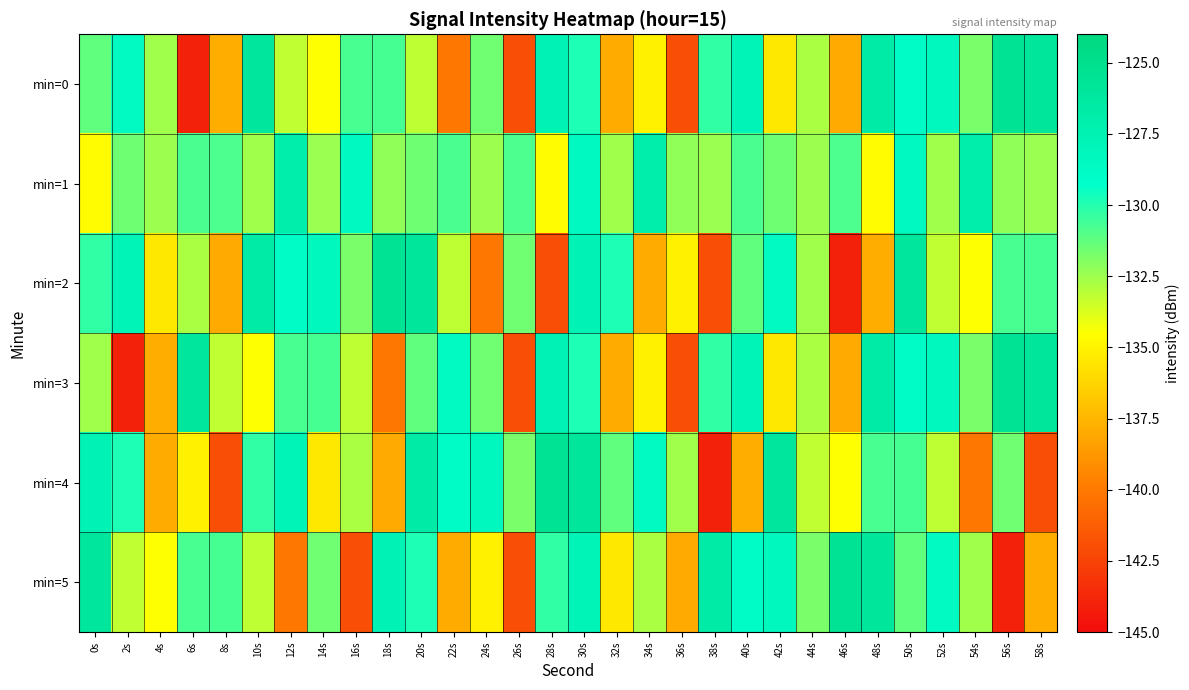

Reading left to right, extract all data points from this chart.

min=0: 0s=-131.3	2s=-128.6	4s=-132.5	6s=-144.0	8s=-137.8	10s=-126.1	12s=-133.2	14s=-134.5	16s=-130.8	18s=-130.7	20s=-133.1	22s=-140.1	24s=-131.6	26s=-142.0	28s=-127.6	30s=-129.8	32s=-137.9	34s=-135.1	36s=-142.0	38s=-130.3	40s=-127.9	42s=-135.4	44s=-132.7	46s=-138.0	48s=-126.6	50s=-128.9	52s=-128.4	54s=-131.8	56s=-125.5	58s=-126.0
min=1: 0s=-134.7	2s=-131.5	4s=-132.5	6s=-130.8	8s=-130.8	10s=-132.6	12s=-127.1	14s=-132.4	16s=-128.5	18s=-132.2	20s=-131.5	22s=-130.8	24s=-132.5	26s=-130.8	28s=-134.7	30s=-128.5	32s=-132.6	34s=-127.1	36s=-132.2	38s=-132.4	40s=-130.8	42s=-131.5	44s=-132.5	46s=-130.8	48s=-134.7	50s=-128.5	52s=-132.6	54s=-127.1	56s=-132.2	58s=-132.4
min=2: 0s=-130.3	2s=-127.9	4s=-135.4	6s=-132.7	8s=-138.0	10s=-126.6	12s=-128.9	14s=-128.4	16s=-131.8	18s=-125.5	20s=-126.0	22s=-133.1	24s=-140.1	26s=-131.6	28s=-142.0	30s=-127.6	32s=-129.8	34s=-137.9	36s=-135.1	38s=-142.0	40s=-131.3	42s=-128.6	44s=-132.5	46s=-144.0	48s=-137.8	50s=-126.1	52s=-133.2	54s=-134.5	56s=-130.8	58s=-130.7
min=3: 0s=-132.5	2s=-144.0	4s=-137.8	6s=-126.1	8s=-133.2	10s=-134.5	12s=-130.8	14s=-130.7	16s=-133.1	18s=-140.1	20s=-131.3	22s=-128.6	24s=-131.6	26s=-142.0	28s=-127.6	30s=-129.8	32s=-137.9	34s=-135.1	36s=-142.0	38s=-130.3	40s=-127.9	42s=-135.4	44s=-132.7	46s=-138.0	48s=-126.6	50s=-128.9	52s=-128.4	54s=-131.8	56s=-125.5	58s=-126.0
min=4: 0s=-127.6	2s=-129.8	4s=-137.9	6s=-135.1	8s=-142.0	10s=-130.3	12s=-127.9	14s=-135.4	16s=-132.7	18s=-138.0	20s=-126.6	22s=-128.9	24s=-128.4	26s=-131.8	28s=-125.5	30s=-126.0	32s=-131.3	34s=-128.6	36s=-132.5	38s=-144.0	40s=-137.8	42s=-126.1	44s=-133.2	46s=-134.5	48s=-130.8	50s=-130.7	52s=-133.1	54s=-140.1	56s=-131.6	58s=-142.0
min=5: 0s=-126.1	2s=-133.2	4s=-134.5	6s=-130.8	8s=-130.7	10s=-133.1	12s=-140.1	14s=-131.6	16s=-142.0	18s=-127.6	20s=-129.8	22s=-137.9	24s=-135.1	26s=-142.0	28s=-130.3	30s=-127.9	32s=-135.4	34s=-132.7	36s=-138.0	38s=-126.6	40s=-128.9	42s=-128.4	44s=-131.8	46s=-125.5	48s=-126.0	50s=-131.3	52s=-128.6	54s=-132.5	56s=-144.0	58s=-137.8